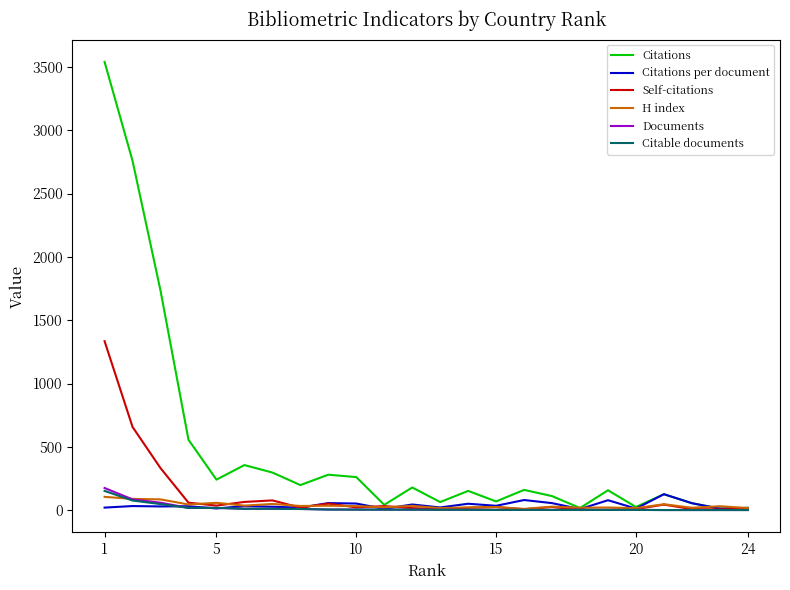

Which series has the widest spread of values?

Citations